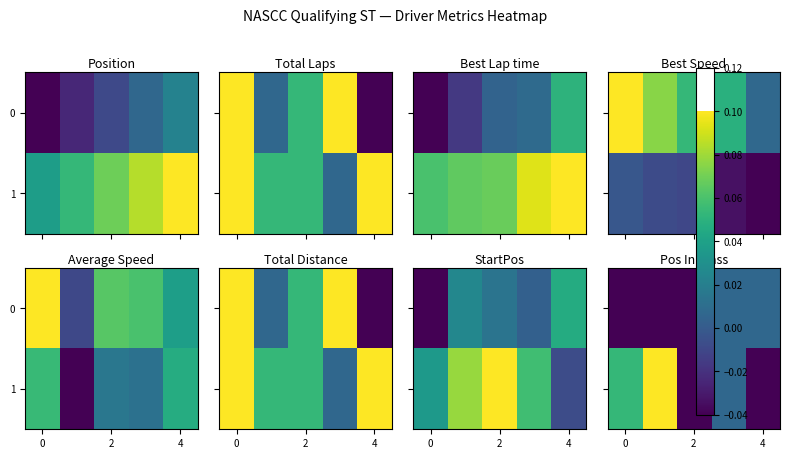

How many data points does each series have?

5